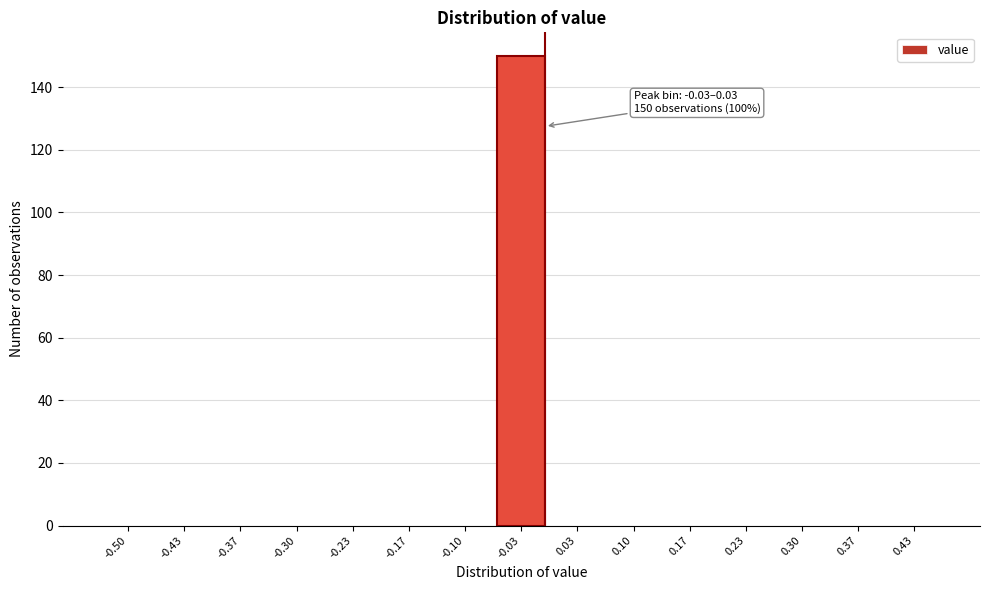

Reading left to right, transcribe all the data shown in this chart.

-0.50=0	-0.43=0	-0.37=0	-0.30=0	-0.23=0	-0.17=0	-0.10=0	-0.03=150	0.03=0	0.10=0	0.17=0	0.23=0	0.30=0	0.37=0	0.43=0